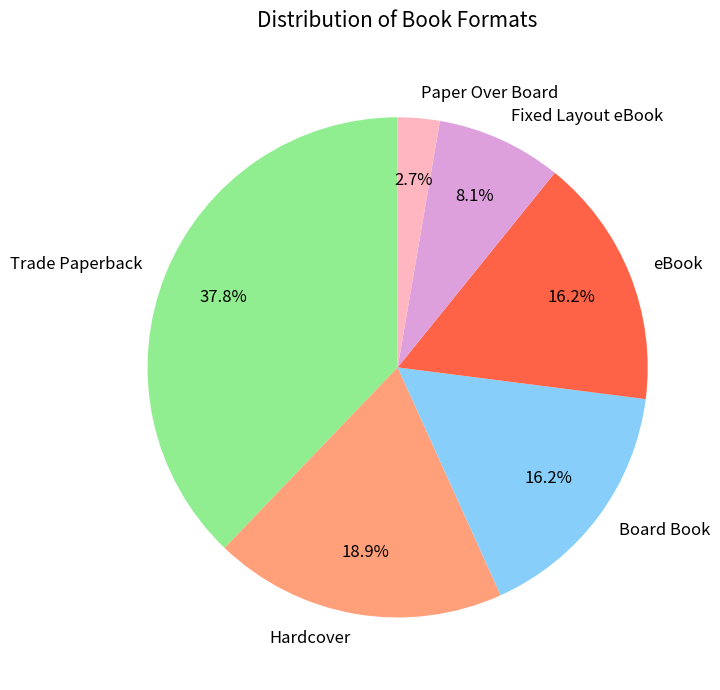

To the nearest percent, what portion does Hardcover represent?

19%